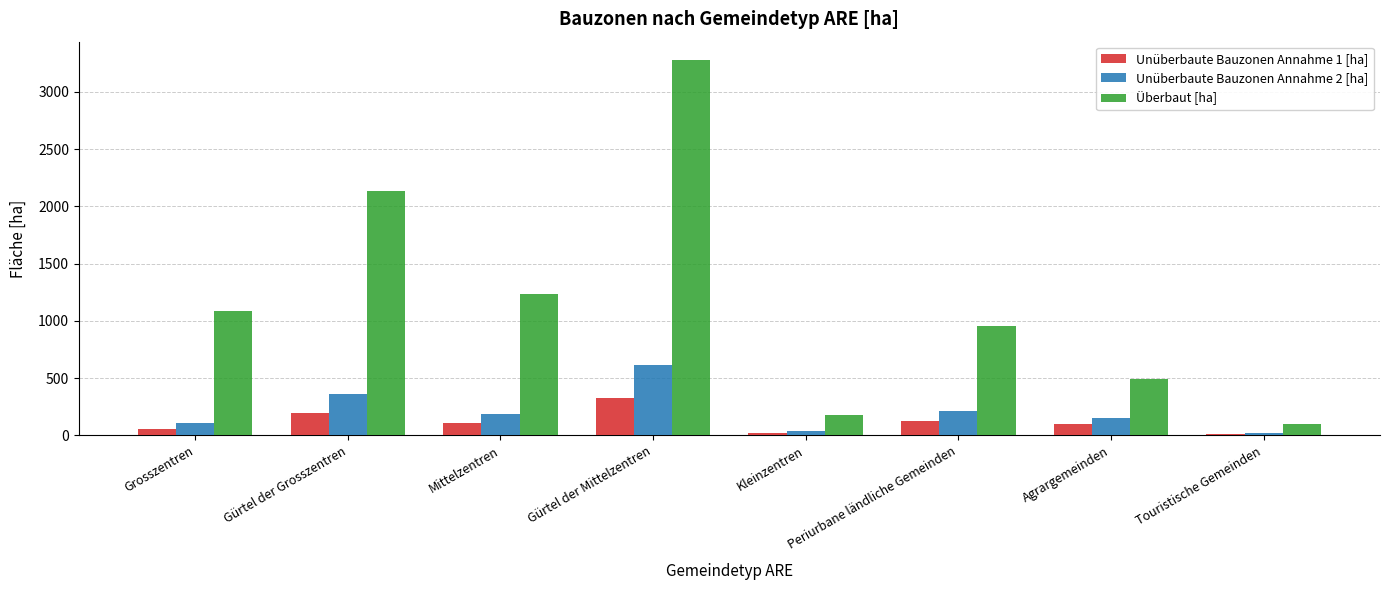

How many data points does each series have?

8